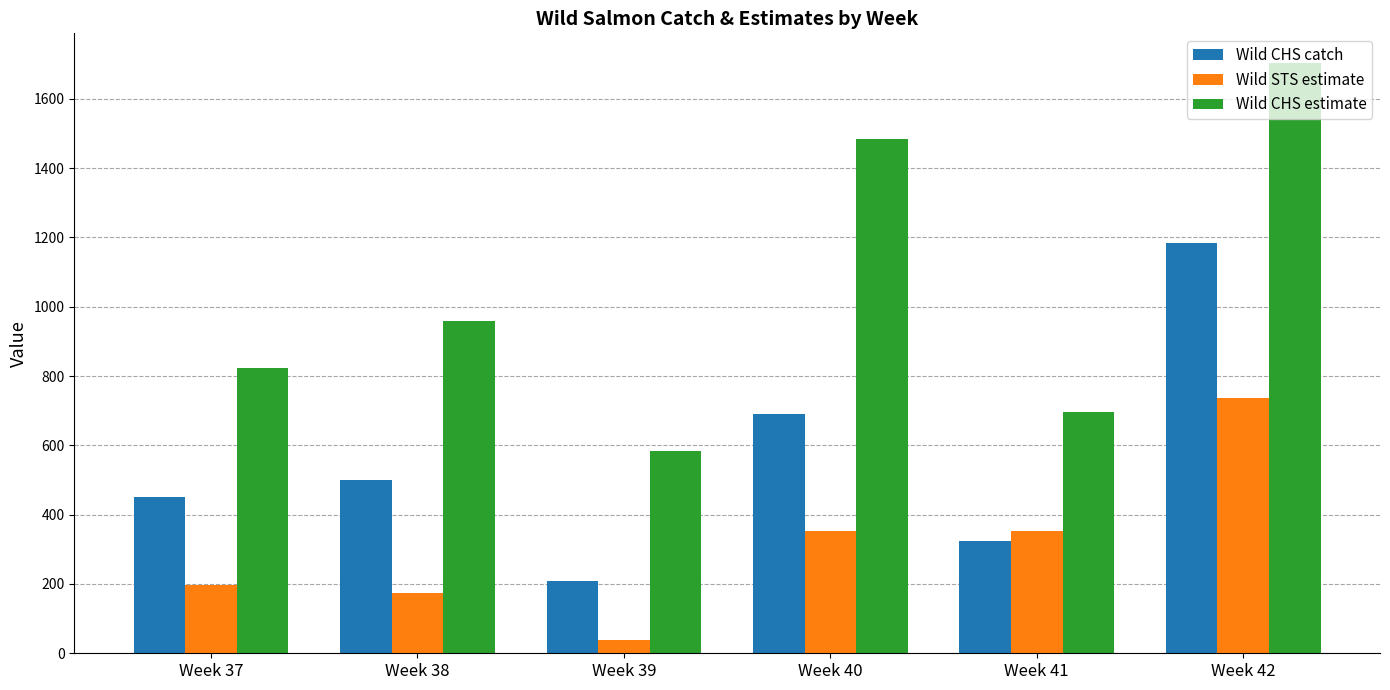

Which series has the widest spread of values?

Wild CHS estimate